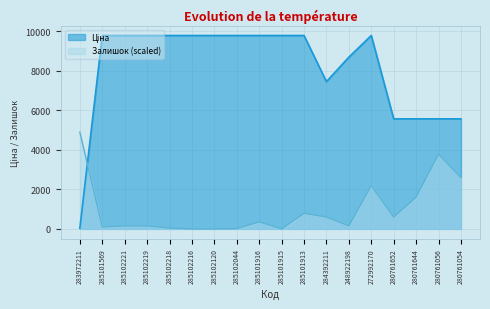

What value does the Ціна series have at 285101913?

9775.5